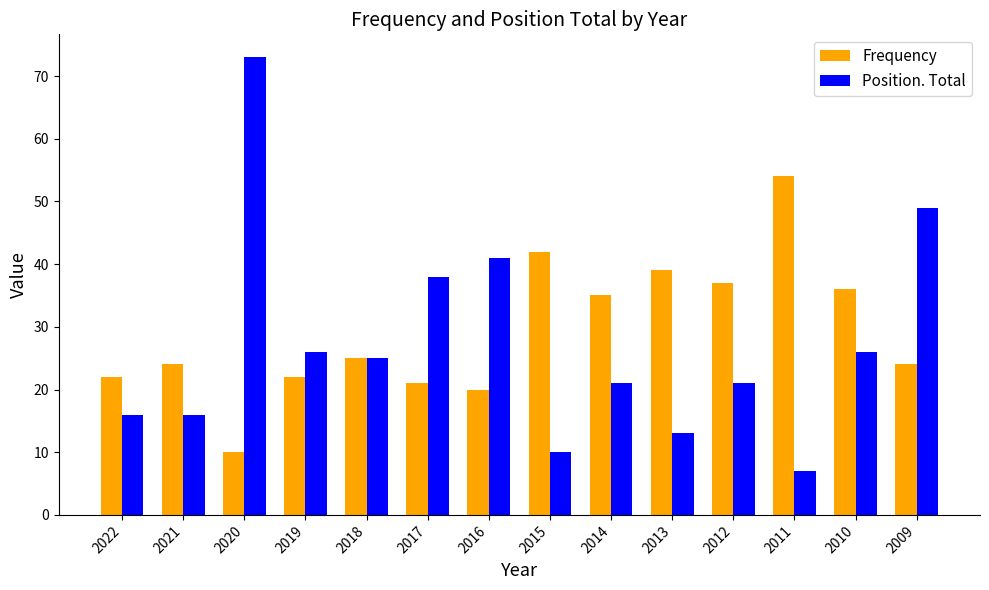

Which label corresponds to the largest value in the chart?

2020